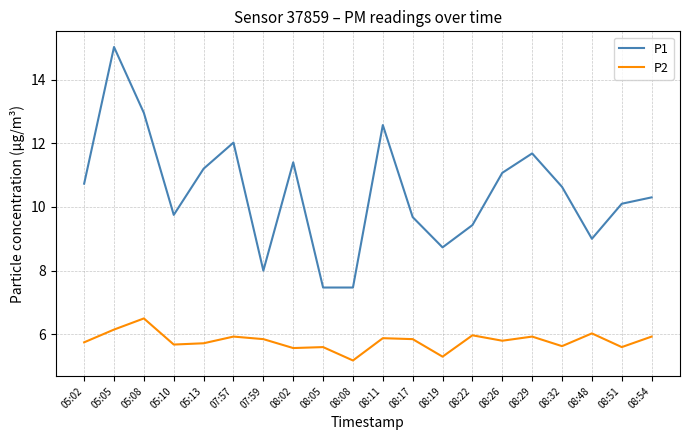

True or false: P1 has a value of 19.0 at 08:32.

False